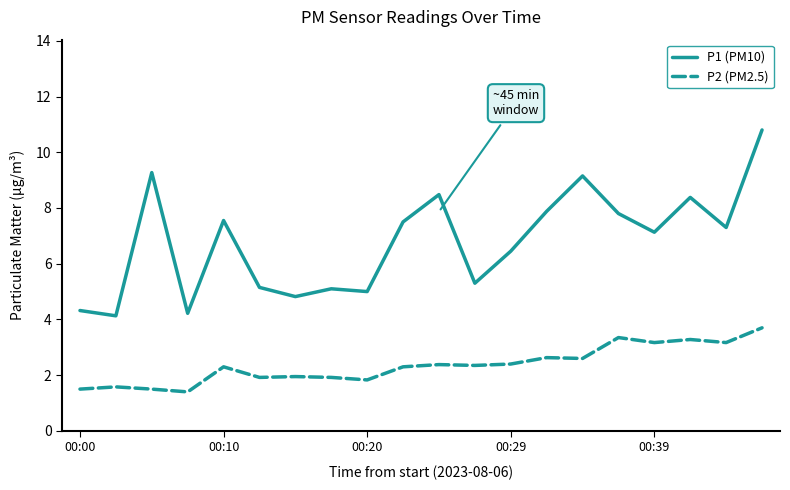

List the series in order of their peak value, lowest first.

P2 (PM2.5), P1 (PM10)